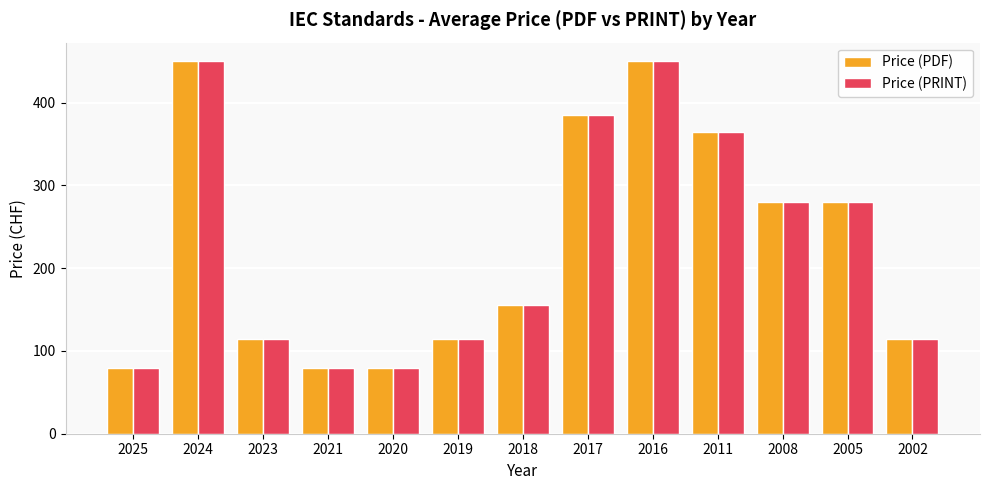

What is the value of the Price (PRINT) bar at the 7th from the left?

155